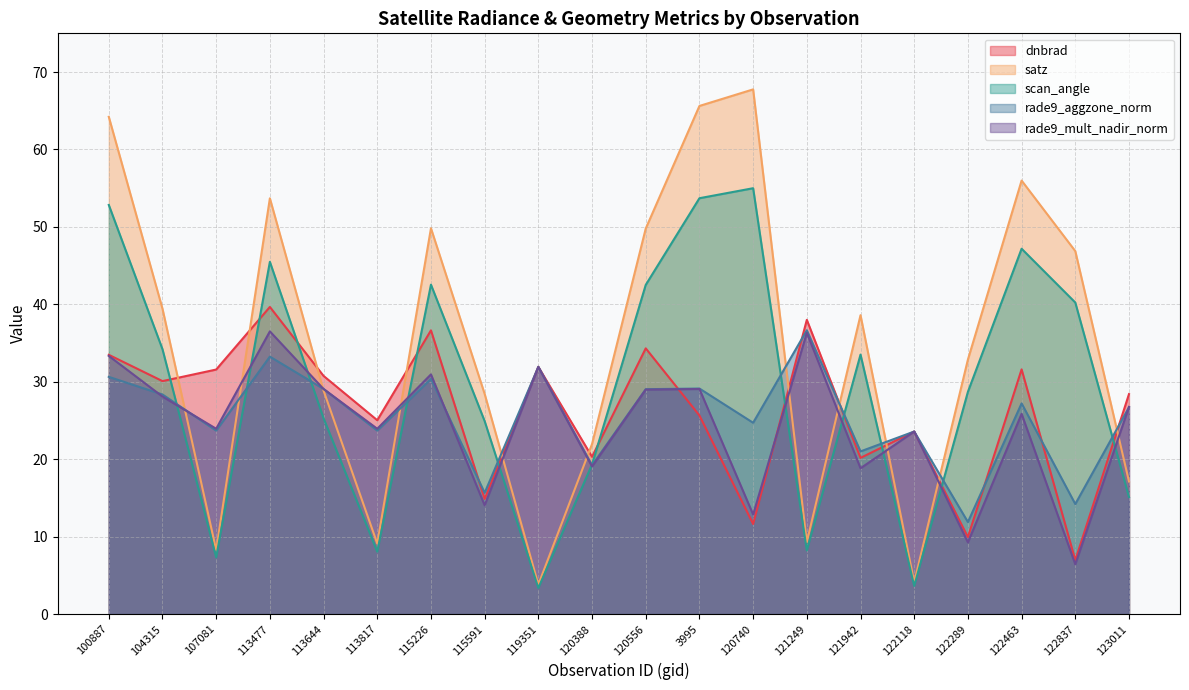

What is the highest value of the rade9_mult_nadir_norm series?

36.5